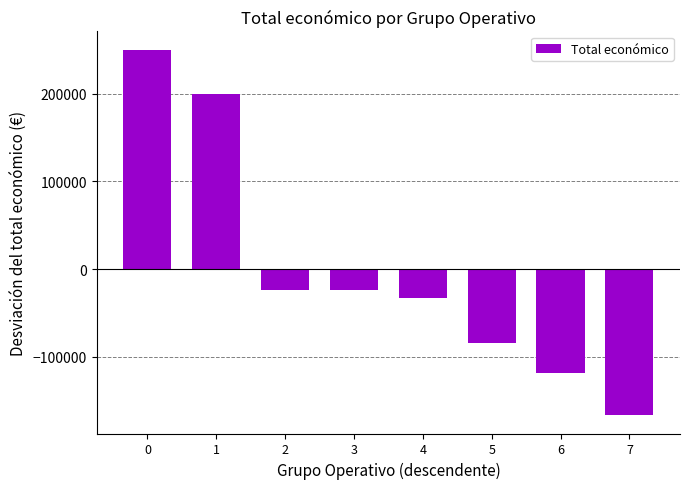

What is the difference between the values at 7 and 3?

142380.0